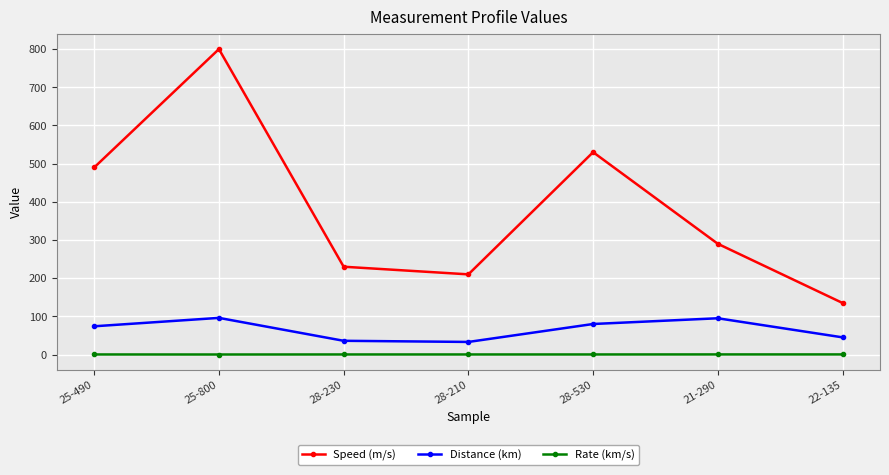

Is the value of Distance (km) at 28-230 greater than the value of Speed (m/s) at 28-230?

No